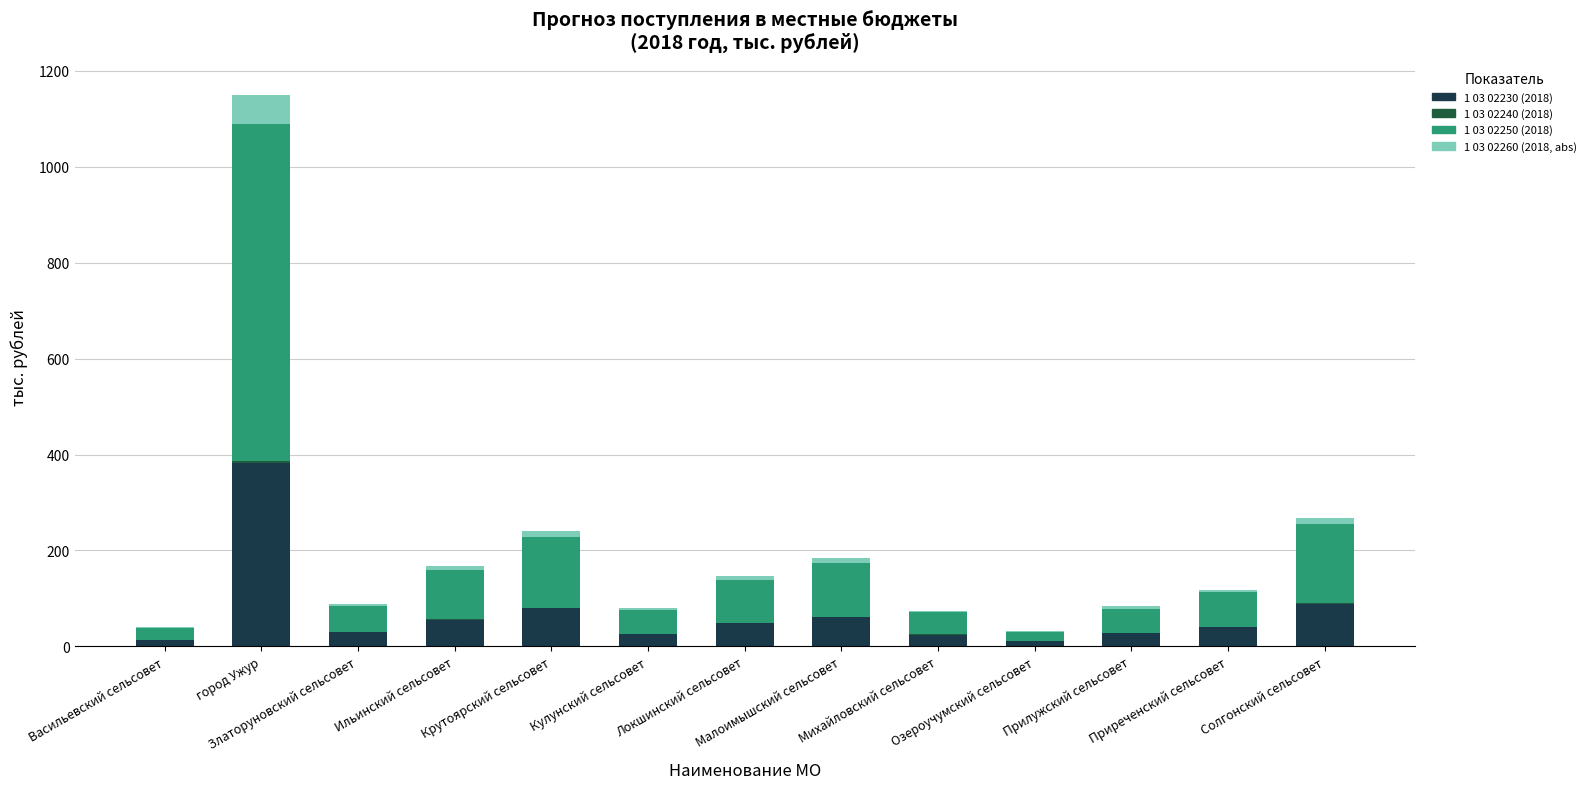

Does the chart contain stacked bars?

Yes